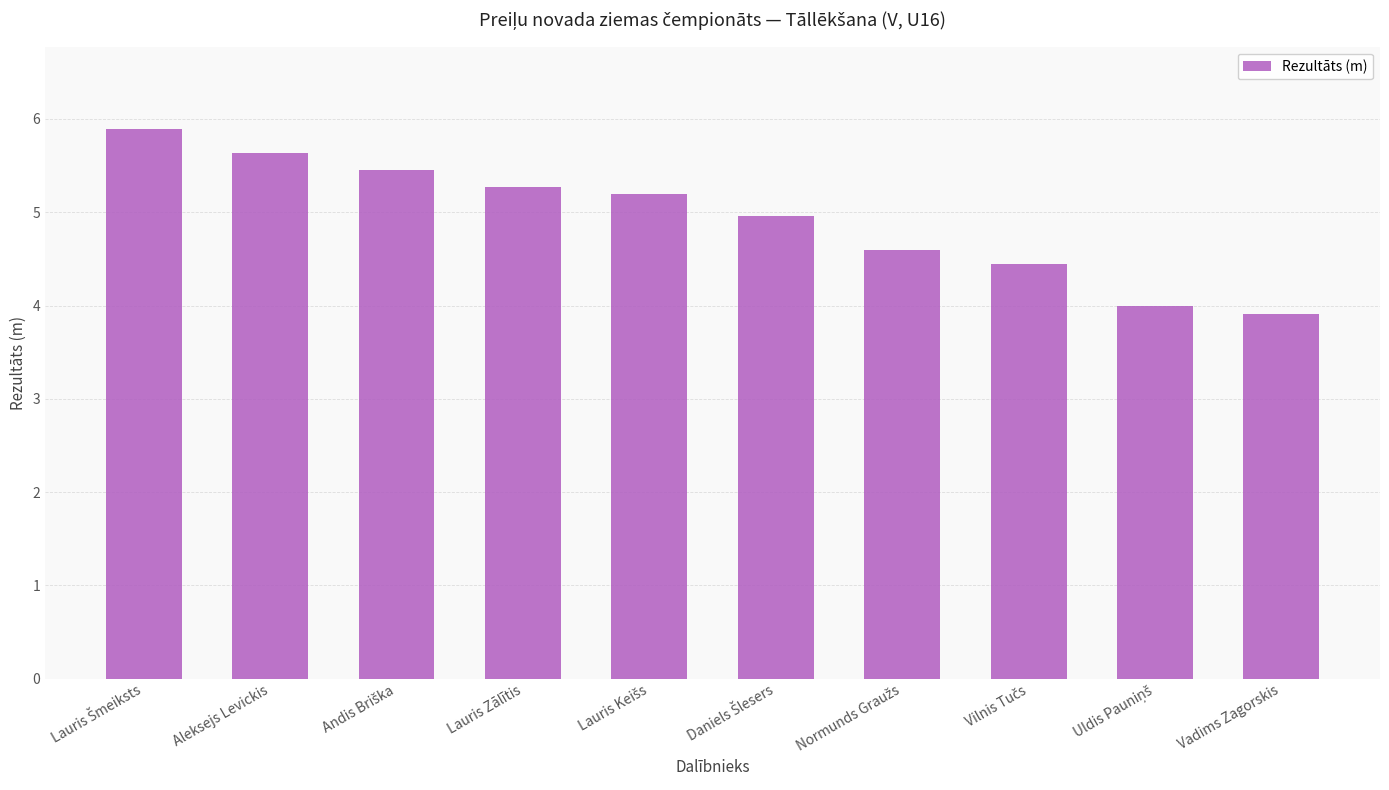

What position from the left is Lauris Zālītis?

4